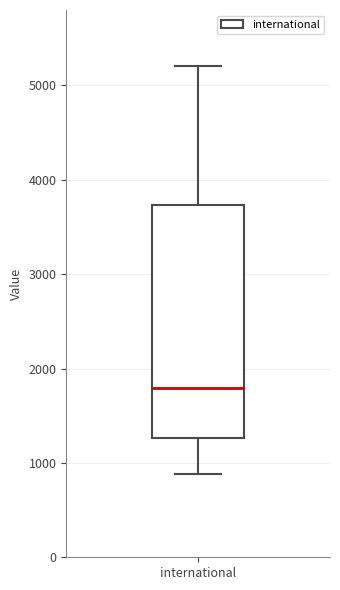

Where is the lower edge of the box for international on the y-axis? The values are not printed on the chart, so give them approximately, as read against the axis.

1300